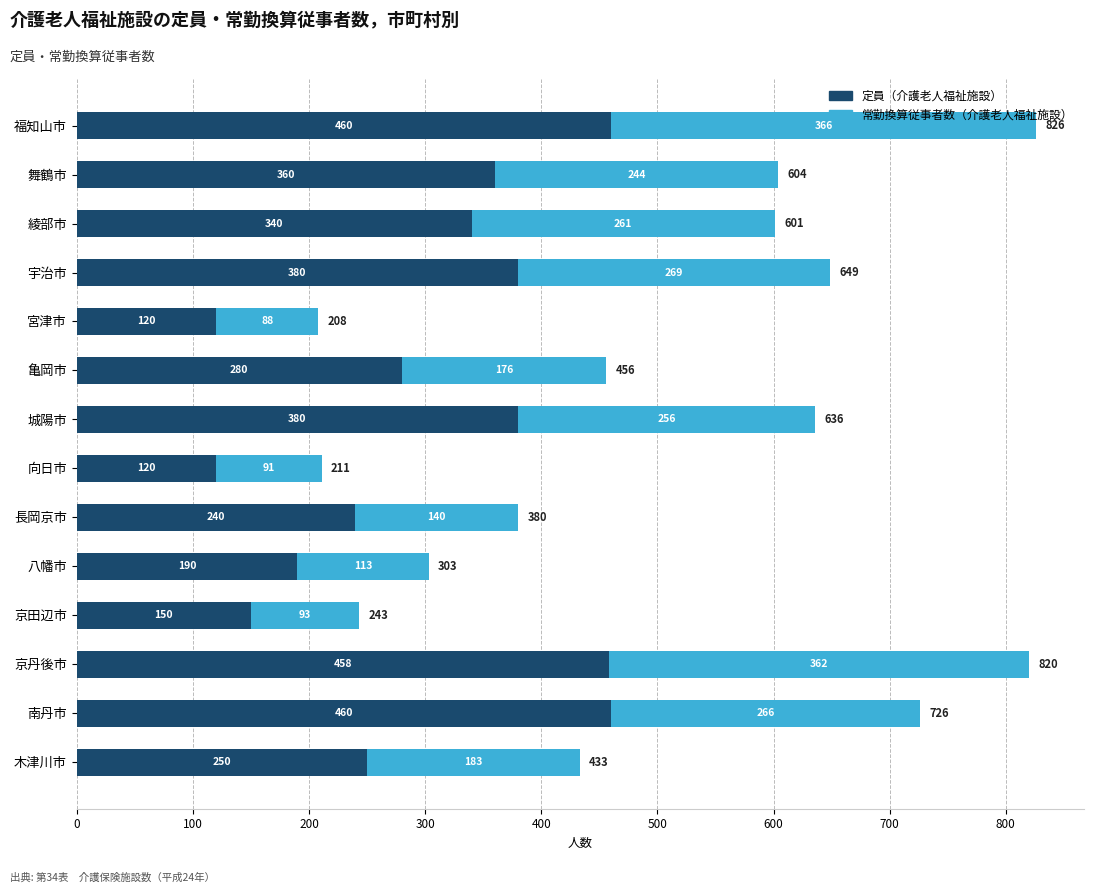

What is the maximum value for 定員（介護老人福祉施設）?

460